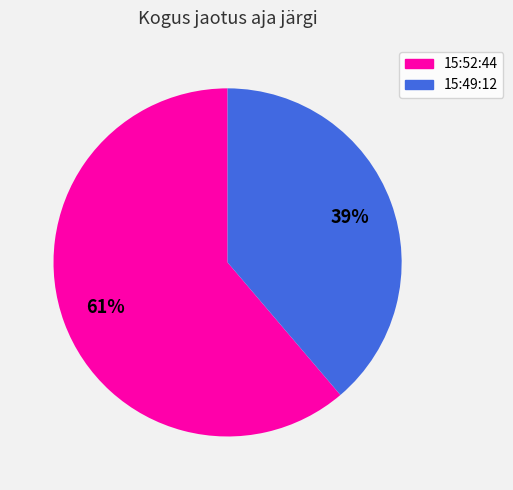

Do 15:52:44 and 15:49:12 together represent more than half of the pie?

Yes